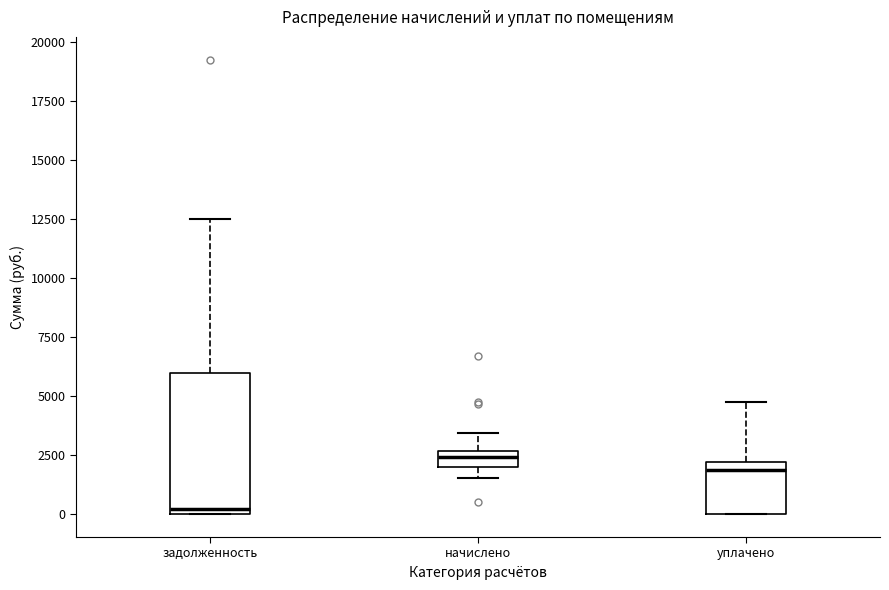

Comparing the boxes themselves (not the whiskers), which one is the tallest?

задолженность